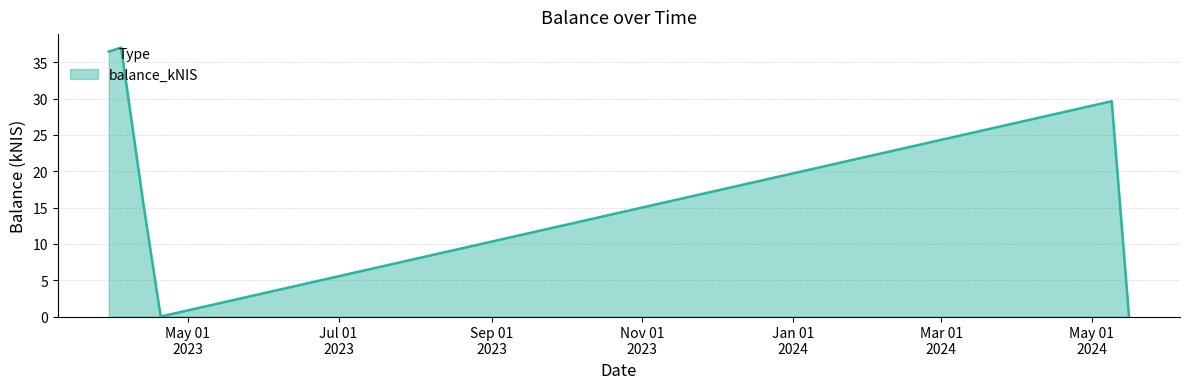

How many interior local valleys (lower than both neighbors) does the data have?

1